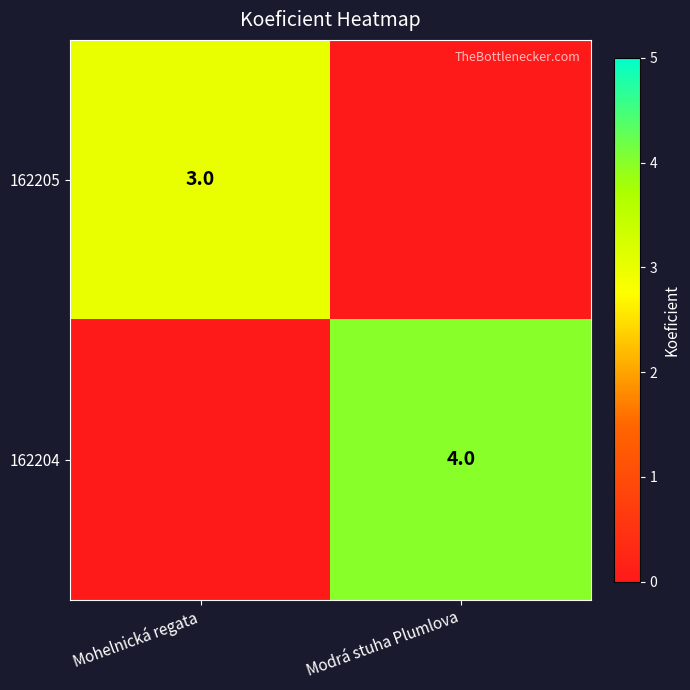

The 162205 series shows 5 at Mohelnická regata. True or false?

False